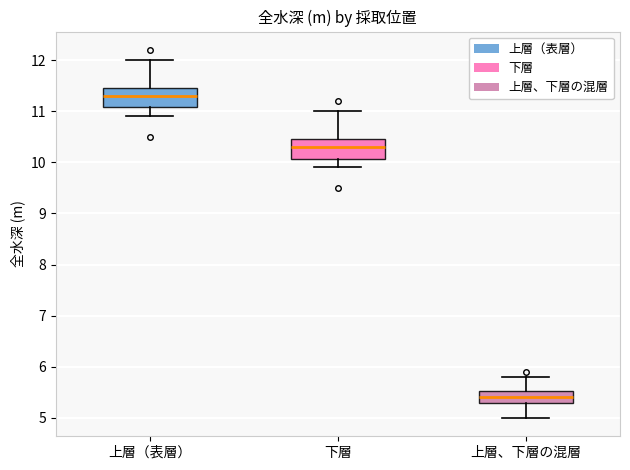

Where does the lower whisker of the box for 下層 end on the y-axis? The values are not printed on the chart, so give them approximately, as read against the axis.

9.9